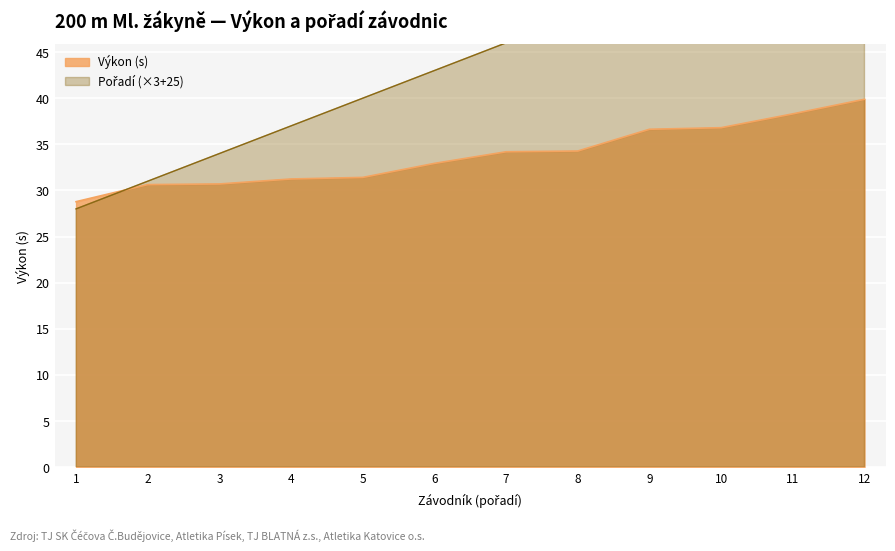

What is the lowest value of the Výkon (s) series?

28.8